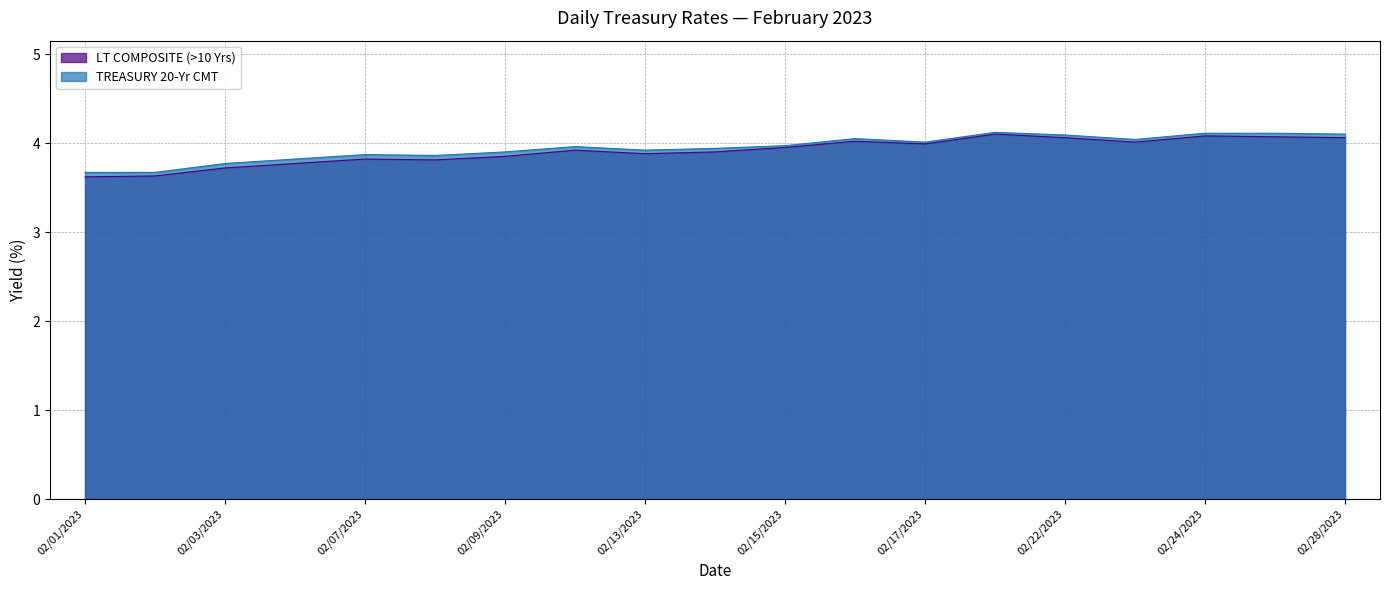

True or false: LT COMPOSITE (>10 Yrs) and TREASURY 20-Yr CMT cross at least once.

False